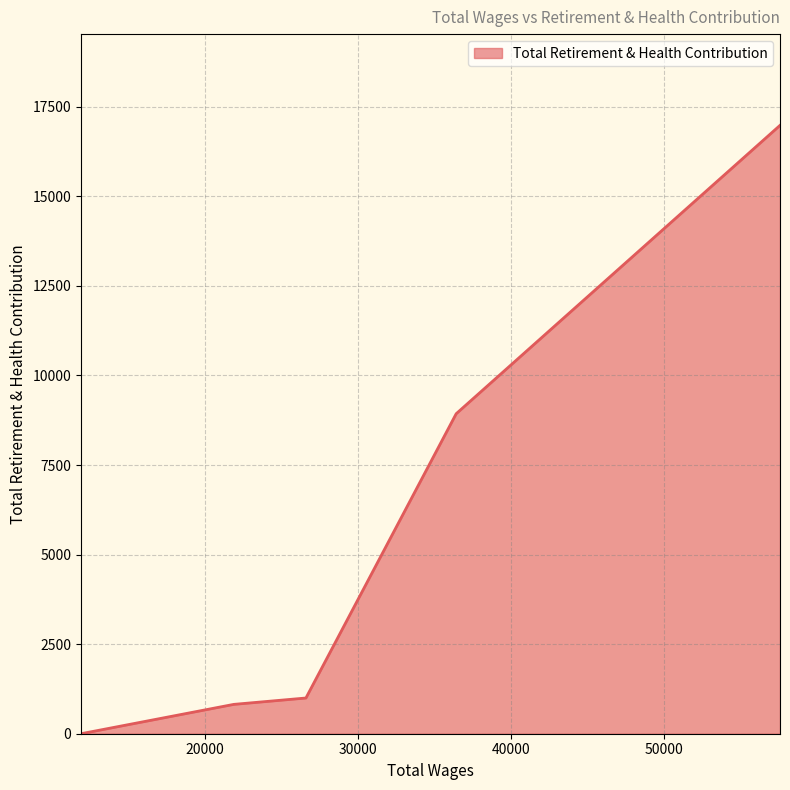

What is the maximum value shown in the chart?

16981